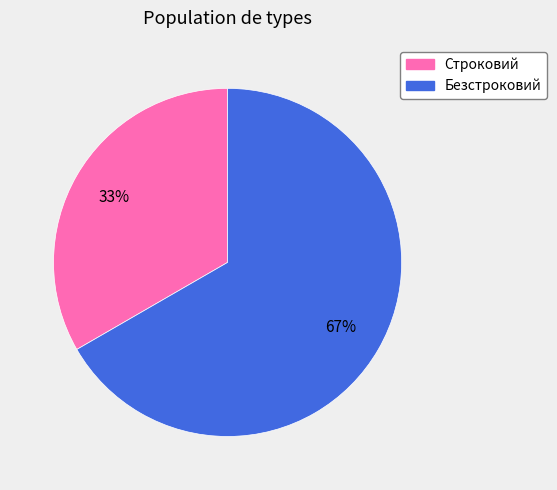

To the nearest percent, what is the combined percentage of Безстроковий and Строковий?

100%